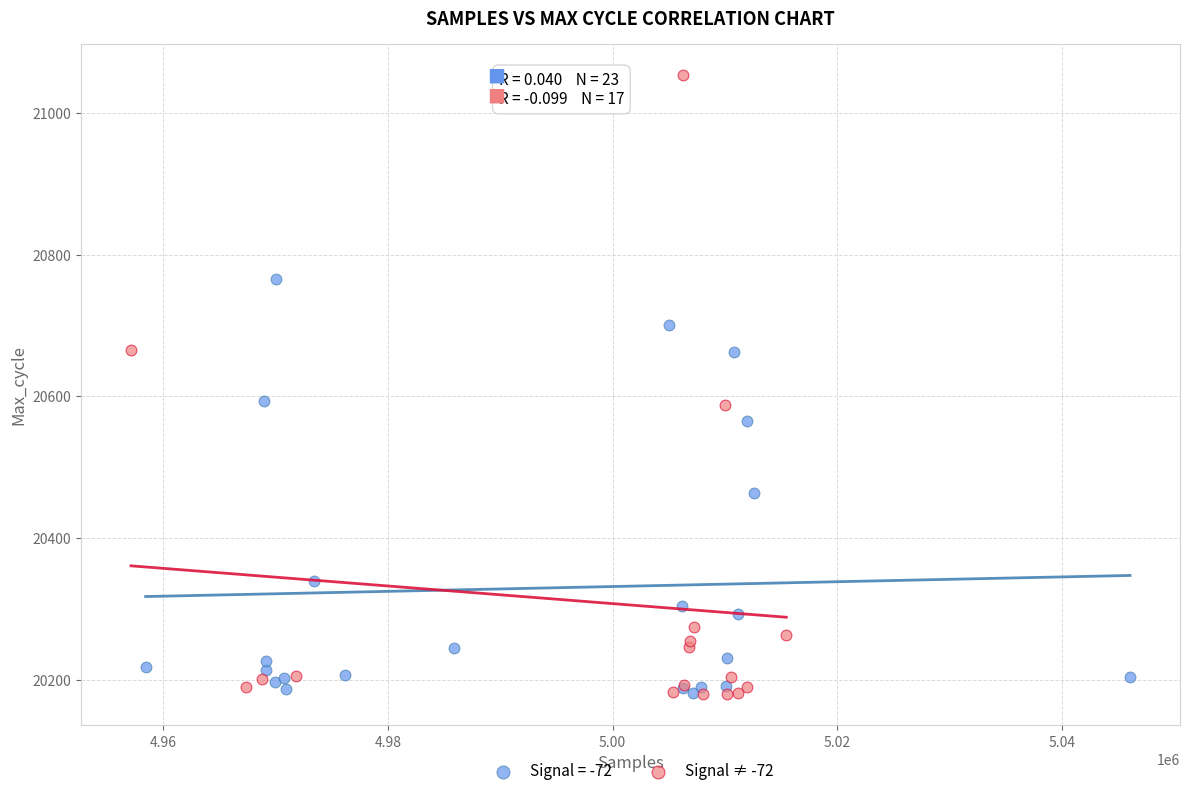

Which series has the largest Y range (max minus min)?

Signal ≠ -72